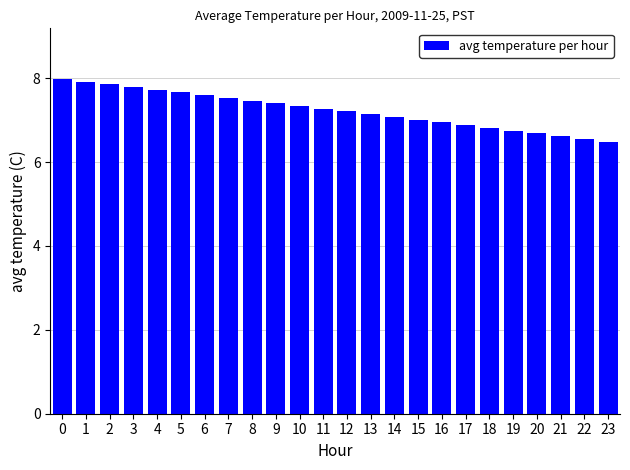

Does the chart contain any negative values?

No